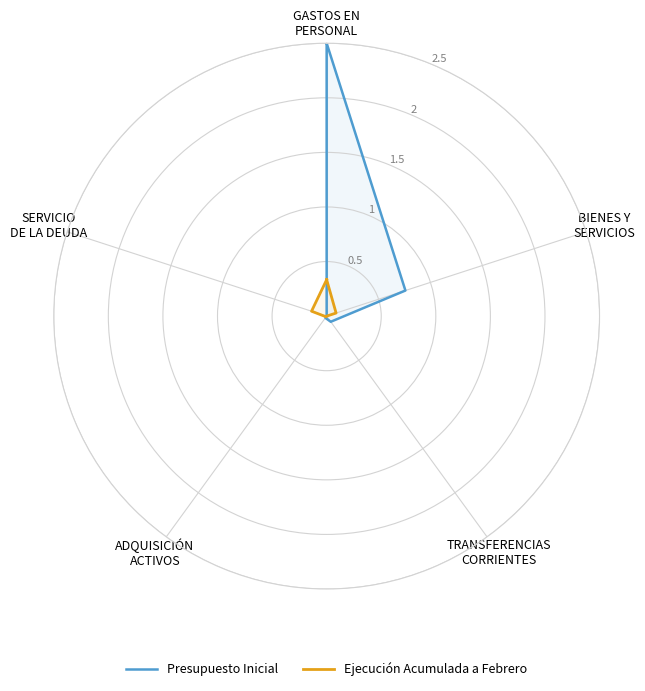

True or false: Ejecución Acumulada a Febrero has a value of 0.1 at SERVICIO
DE LA DEUDA.

True